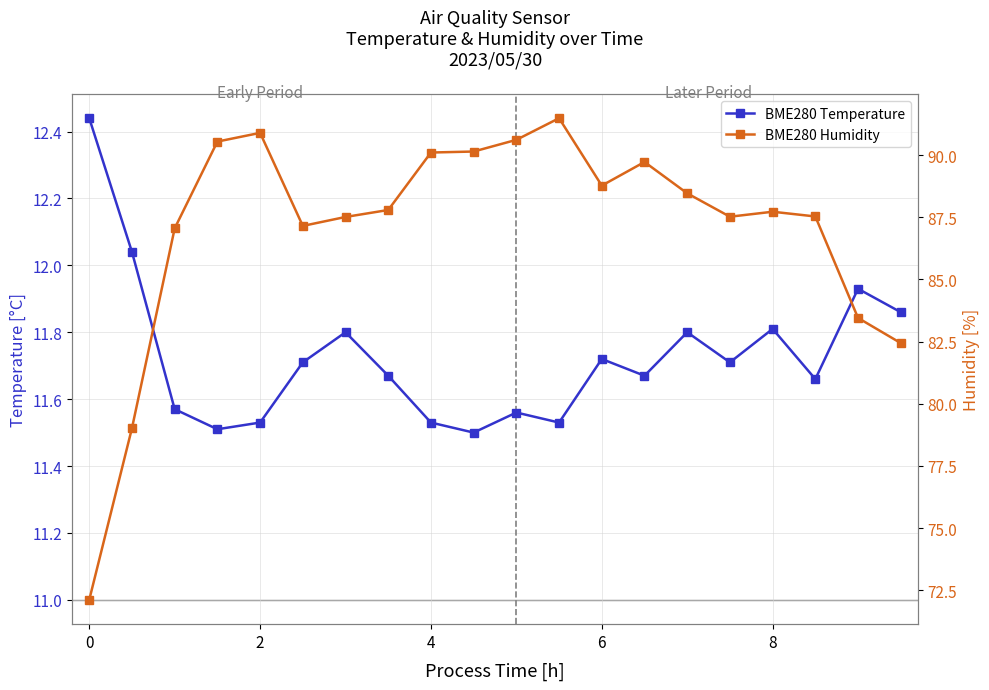

How many series are shown in this chart?

2